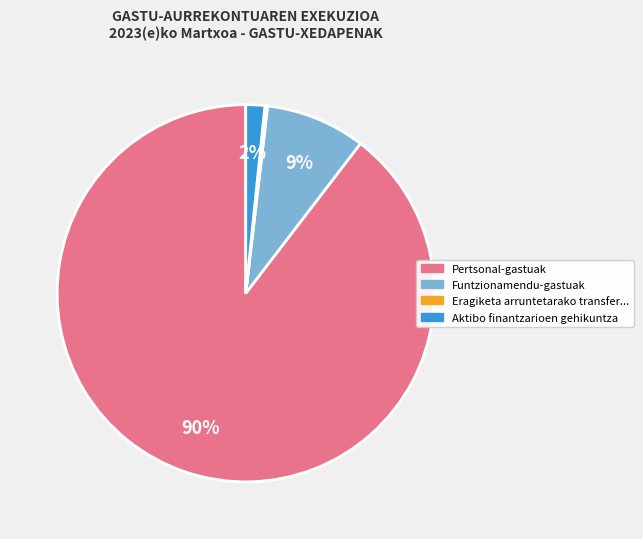

Is there any slice that represents more than half of the pie?

Yes